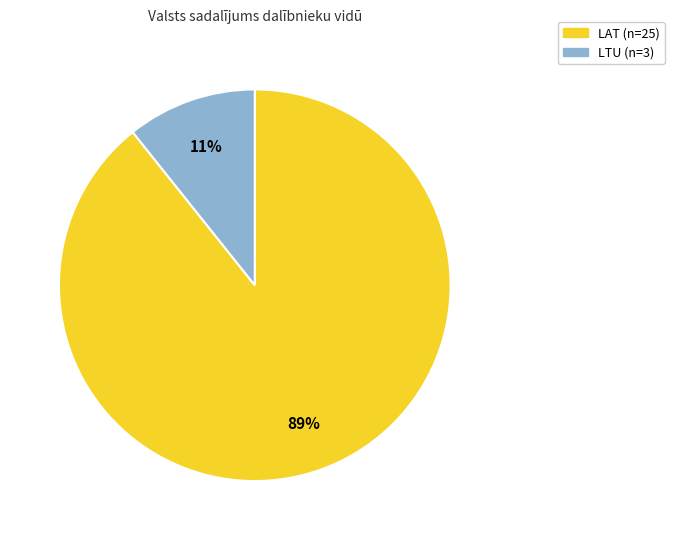

Is there a majority slice in this chart?

Yes